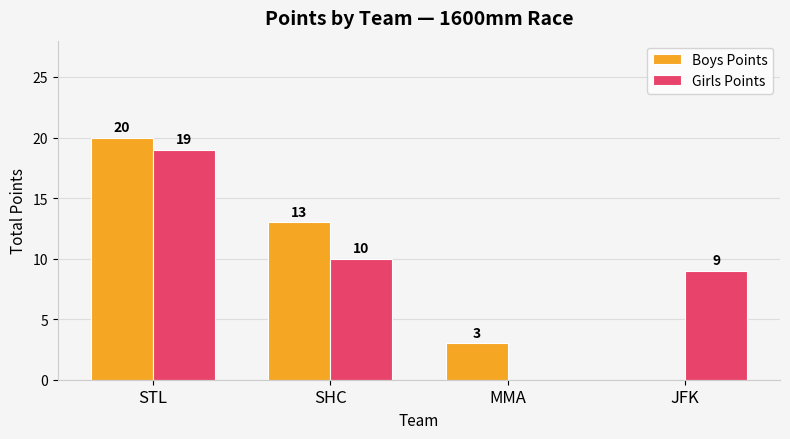

Is the value of Girls Points at MMA greater than the value of Boys Points at MMA?

No